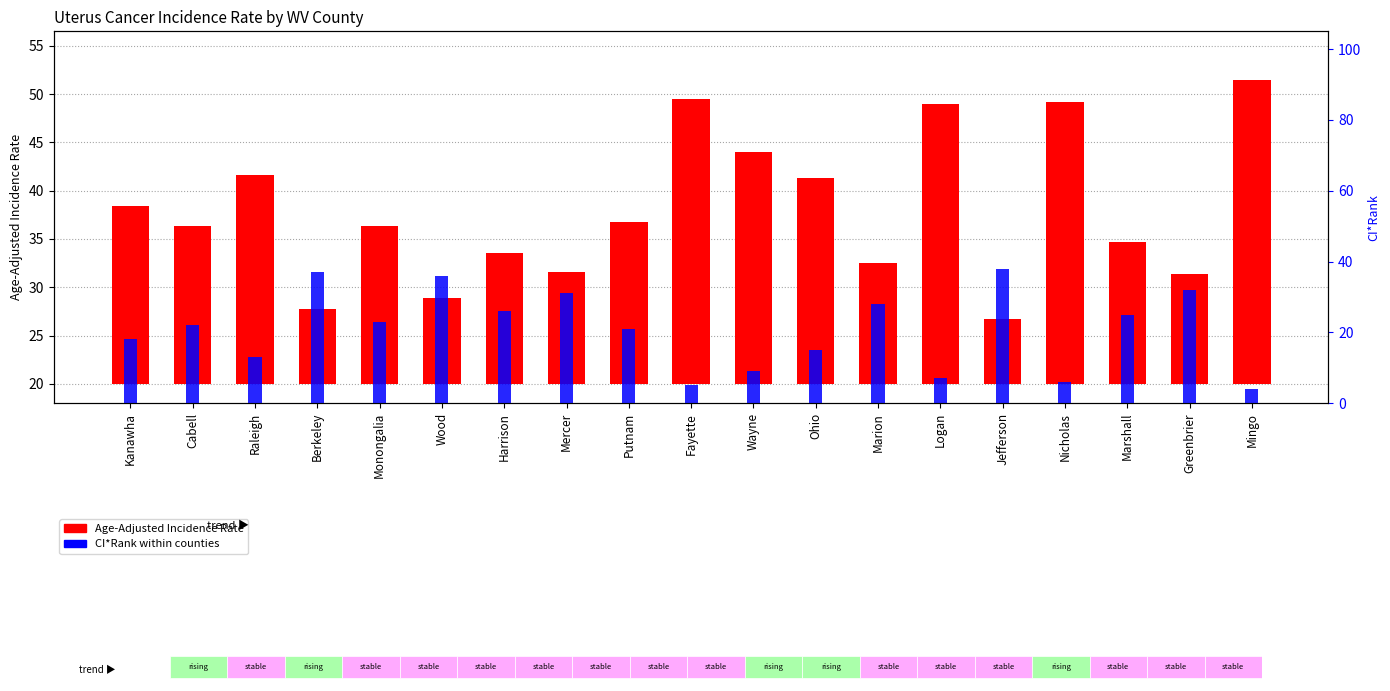

What is the lowest value of the CI*Rank series?

4.0